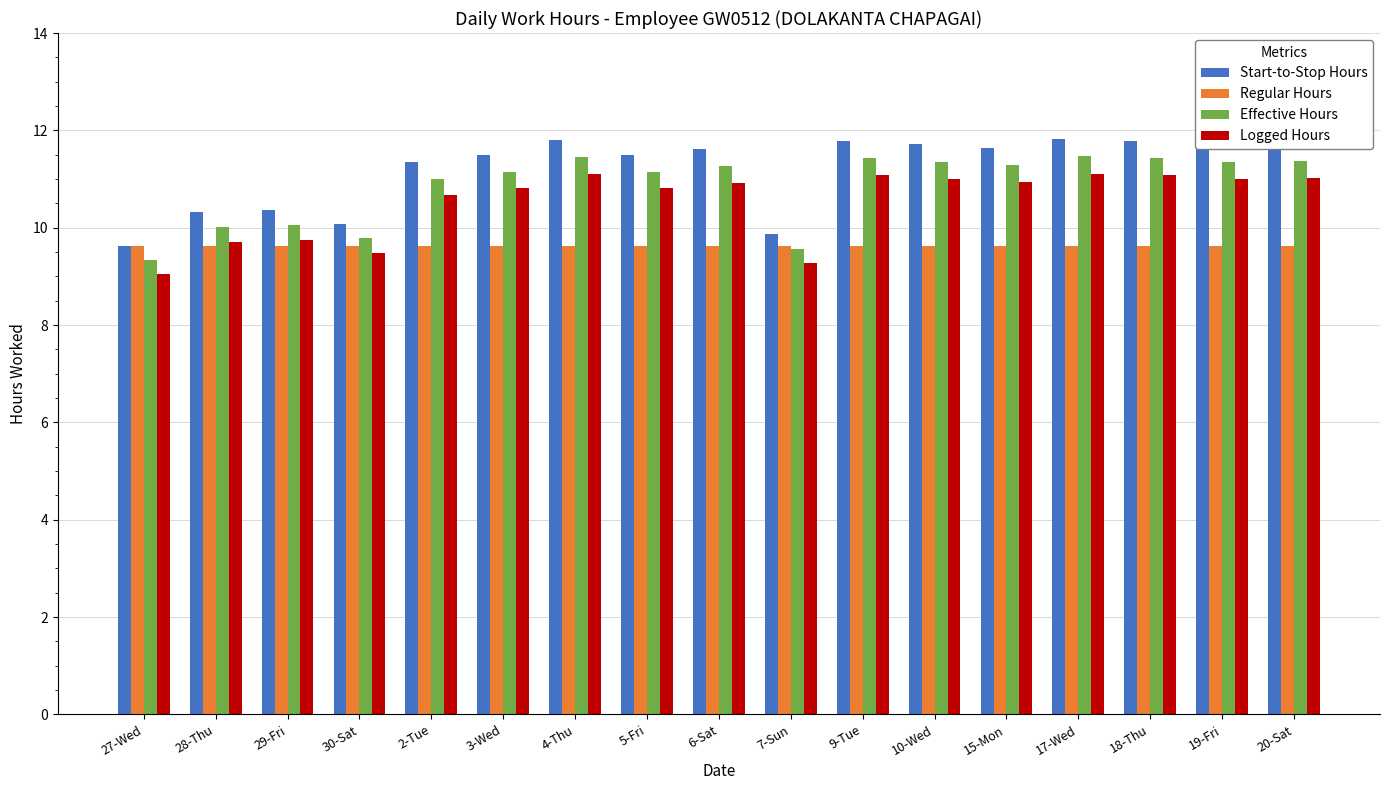

List the series in order of their overall mean, lowest first.

Regular Hours, Logged Hours, Effective Hours, Start-to-Stop Hours